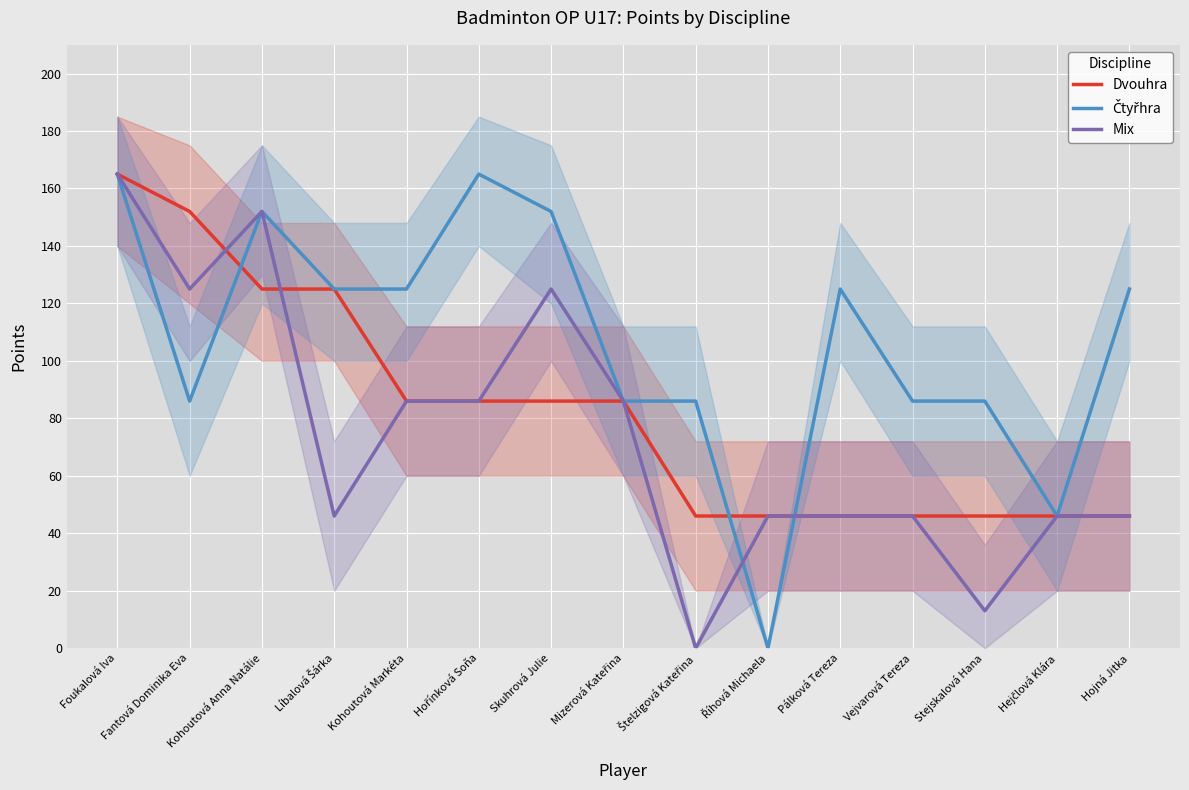

At which category is the sum across all series the highest?

Foukalová Iva